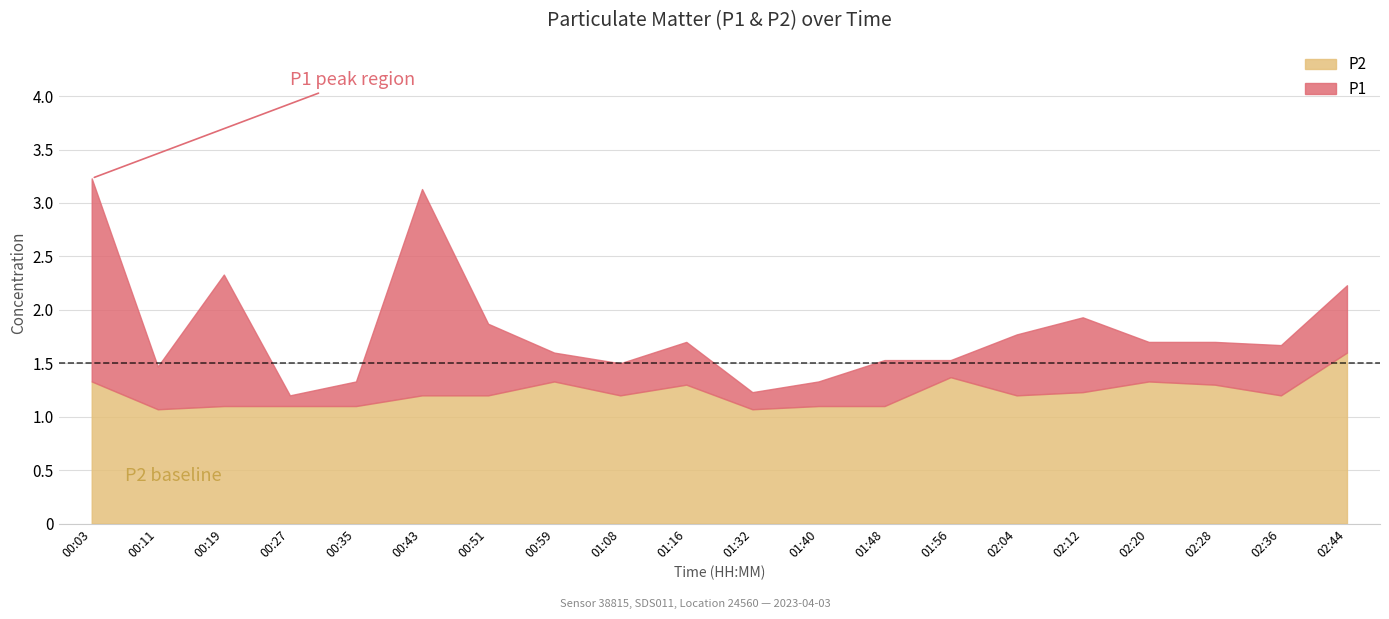

The value of P2 at 01:16 is 0.4. True or false?

False